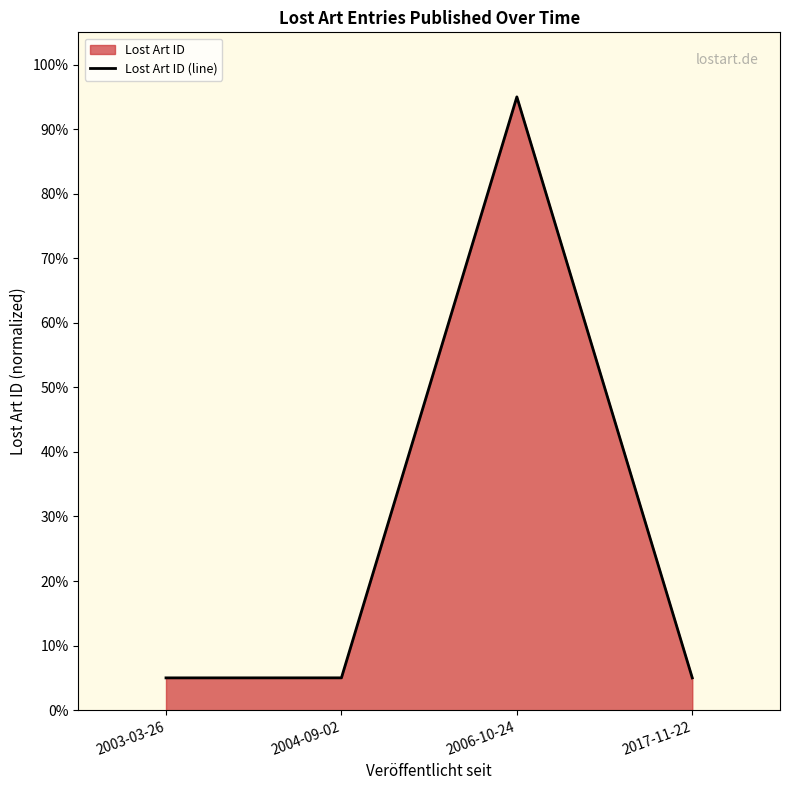

Approximately how many times larger is the value at 2006-10-24 compared to 2004-09-02?

19.0